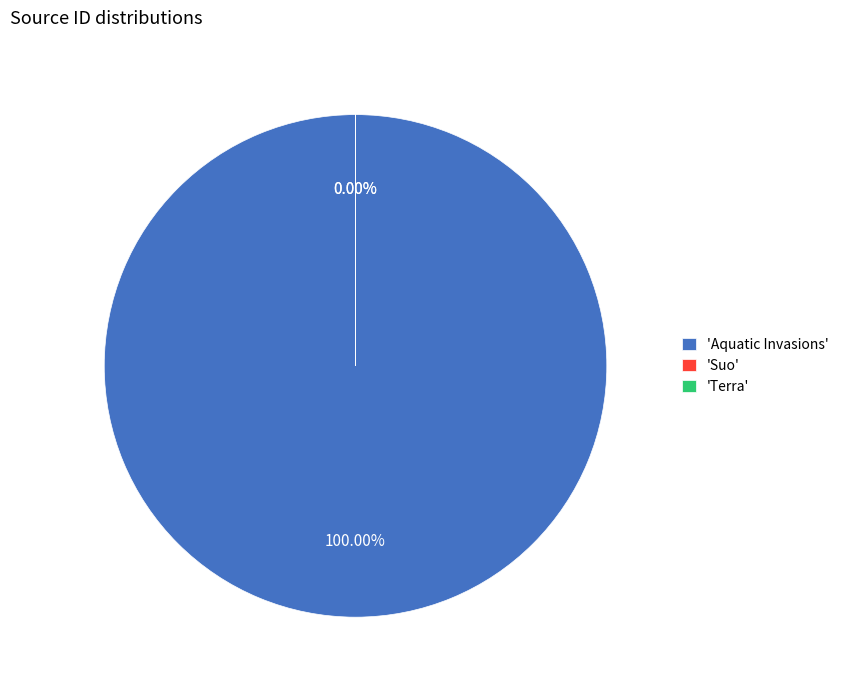

Which category has the biggest portion of the pie?

Aquatic Invasions